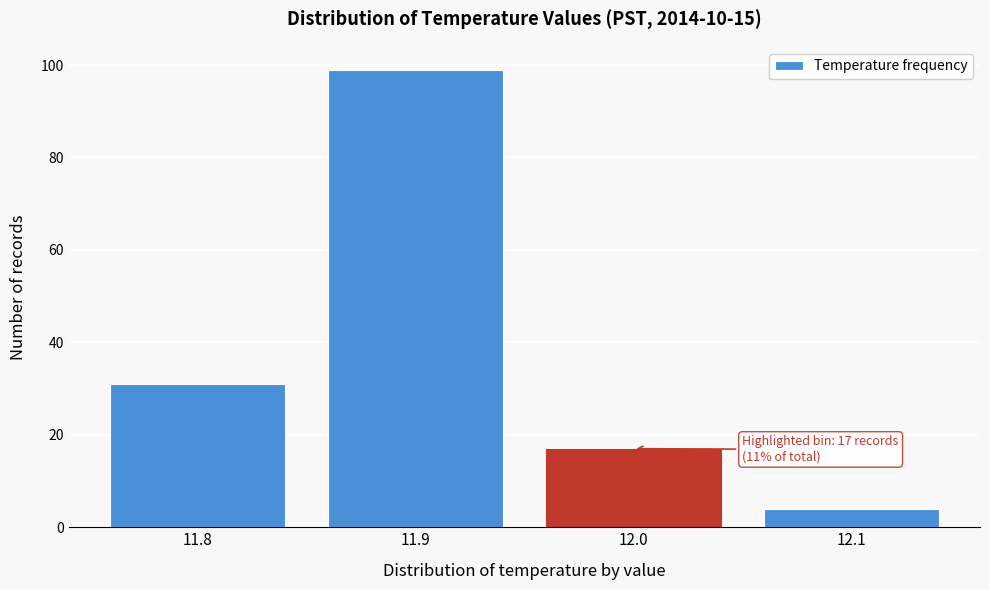

Reading right to left, what are all the values shown in this chart?

12.1=4	12.0=17	11.9=99	11.8=31